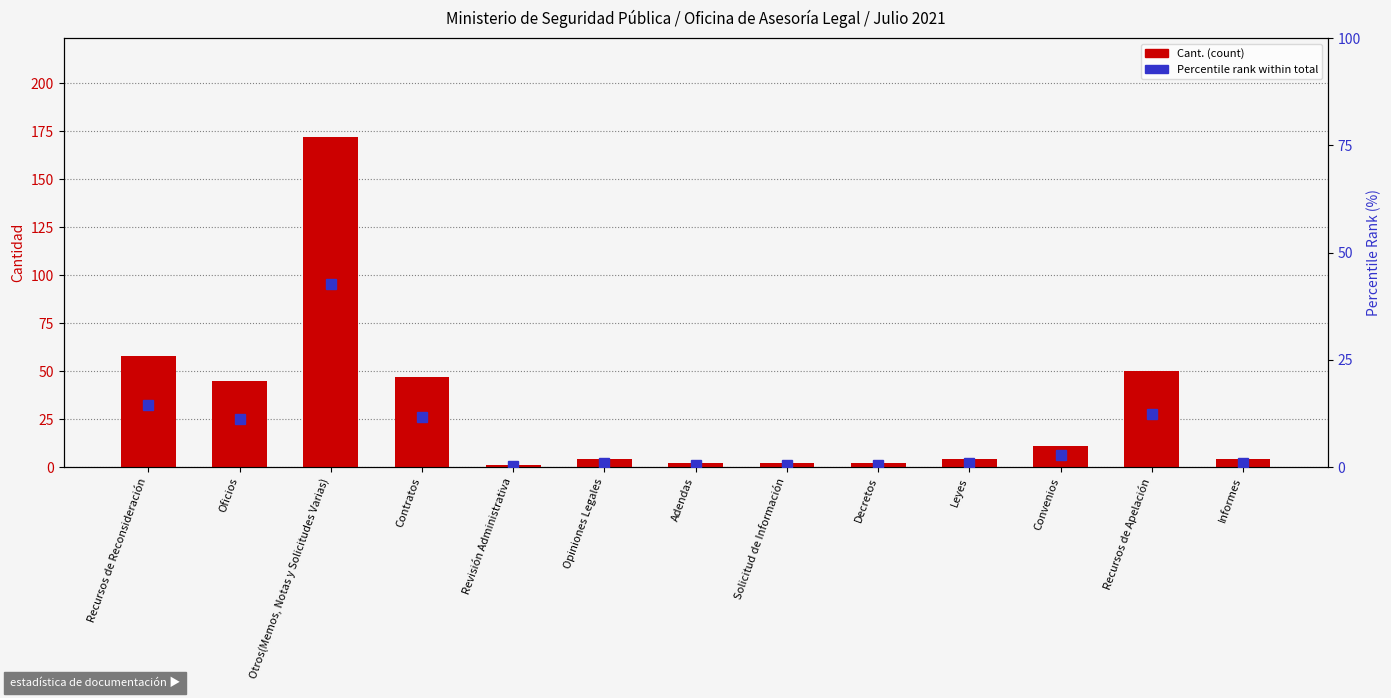

The value of Cant. (count) at Decretos is 3.3. True or false?

False